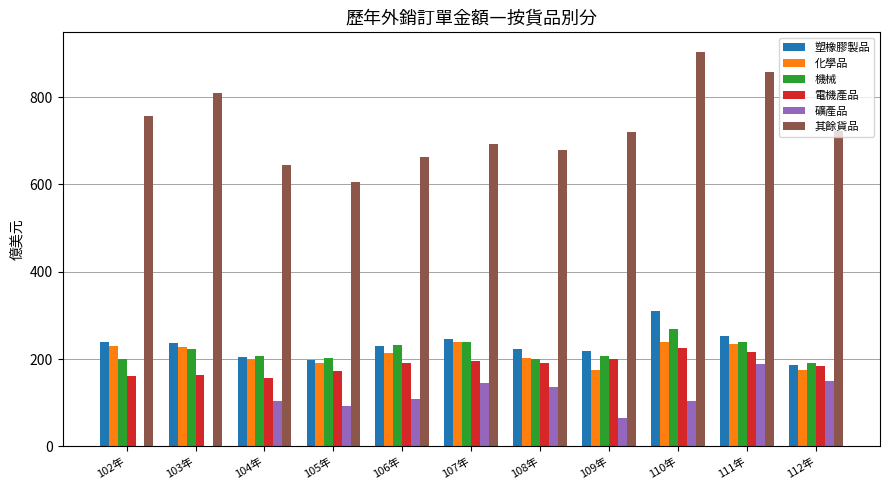

Which series has the largest total across all categories?

其餘貨品